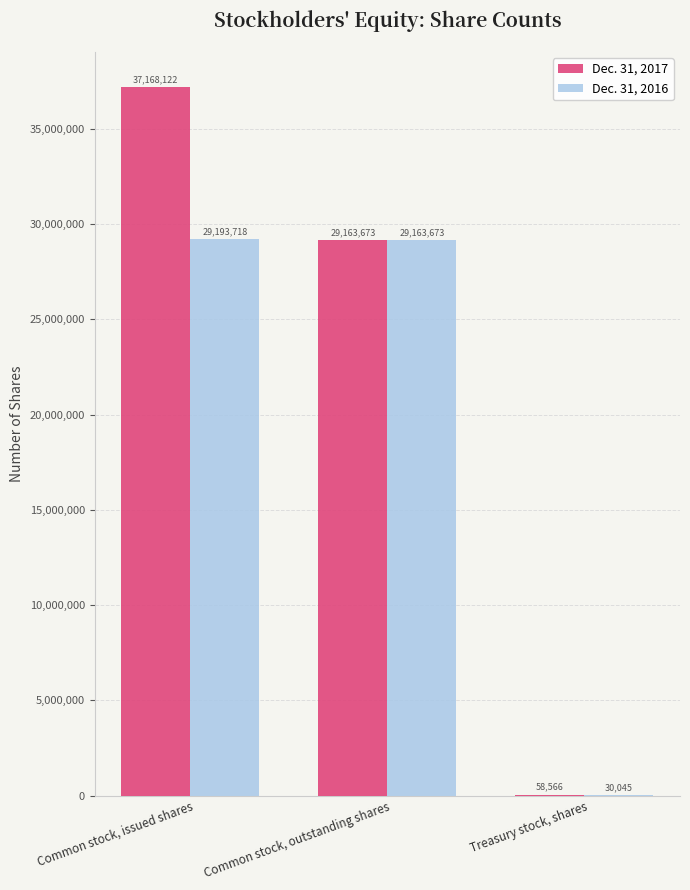

Reading left to right, extract all data points from this chart.

Dec. 31, 2017: Common stock, issued shares=37168122	Common stock, outstanding shares=29163673	Treasury stock, shares=58566
Dec. 31, 2016: Common stock, issued shares=29193718	Common stock, outstanding shares=29163673	Treasury stock, shares=30045